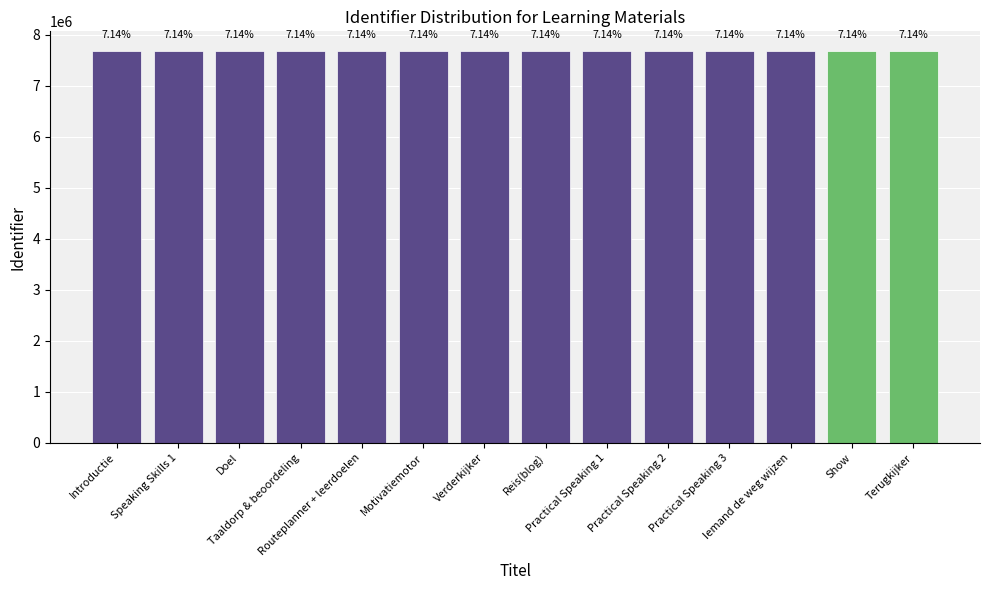

Does the chart contain any negative values?

No